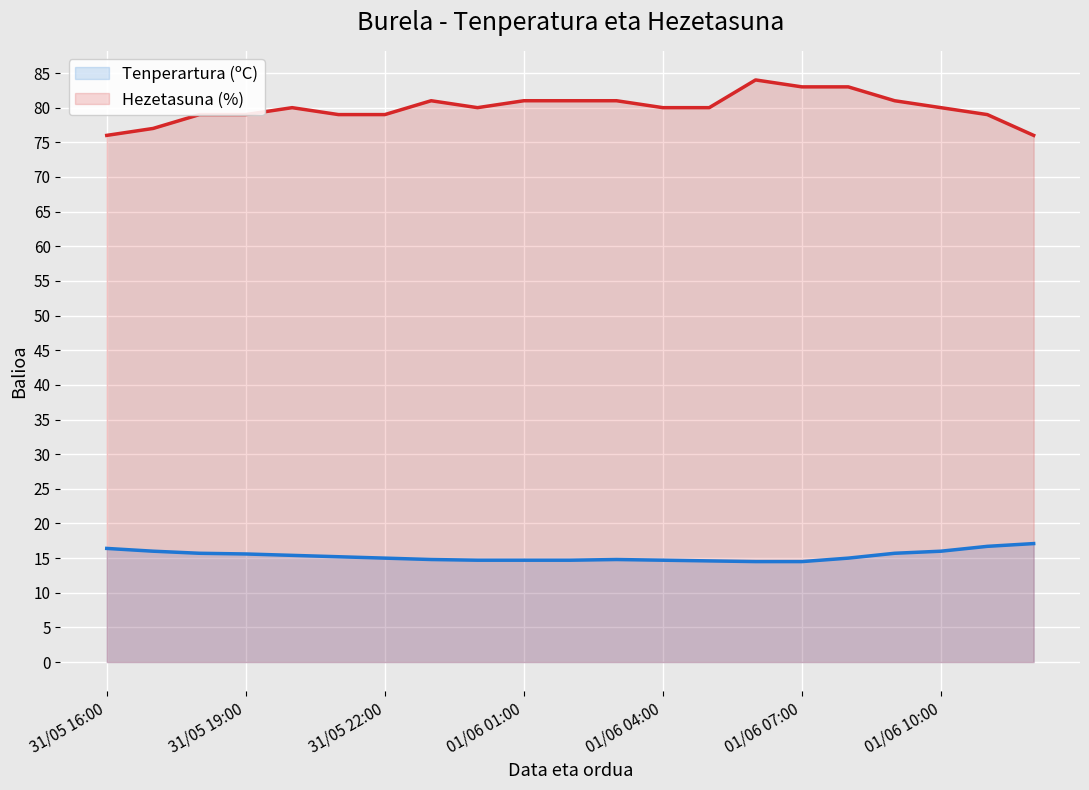

True or false: Hezetasuna (%) has more than 2 points higher than both neighbors.

True